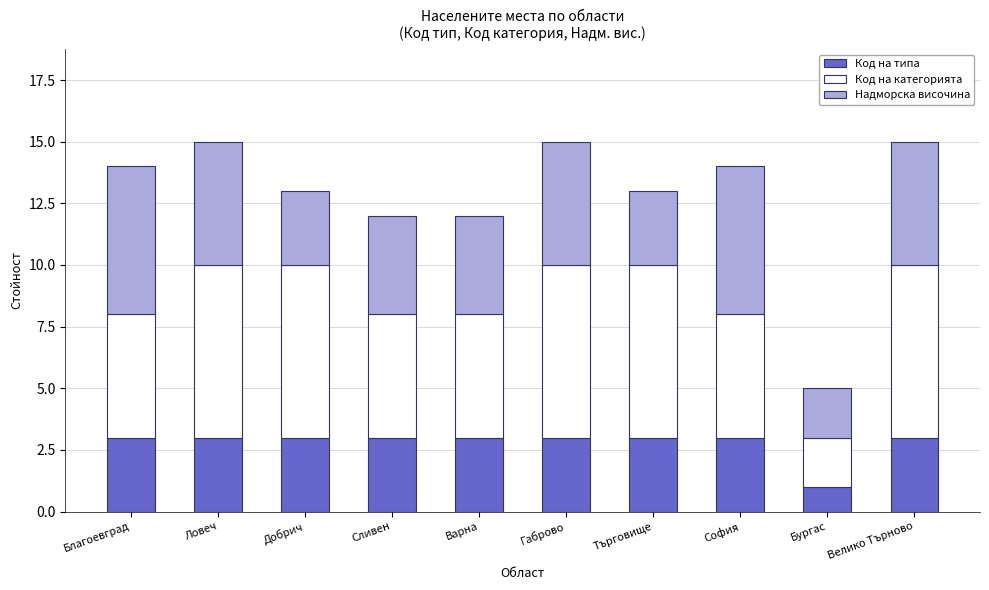

What is the total value across all series at Велико Търново?

15